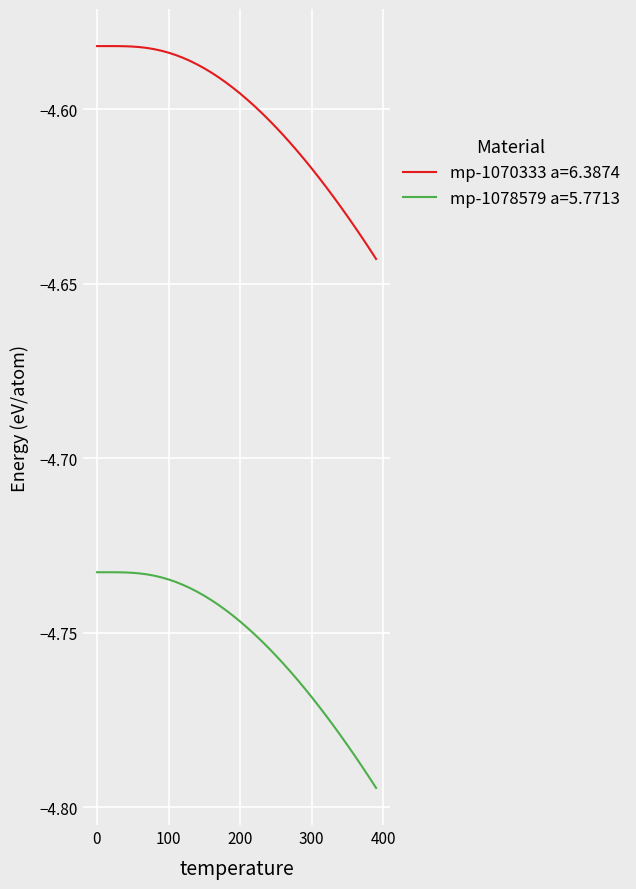

True or false: mp-1078579 a=5.7713 and mp-1070333 a=6.3874 intersect in this chart.

False